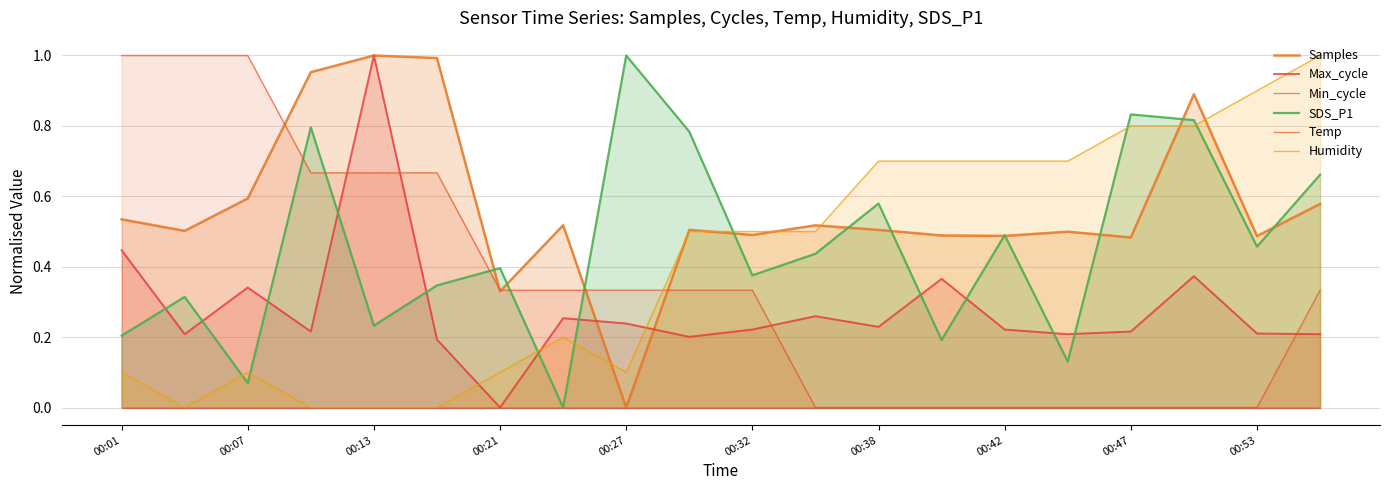

Rank the series by their maximum value, from lowest to highest.

Min_cycle, Samples, Max_cycle, SDS_P1, Temp, Humidity